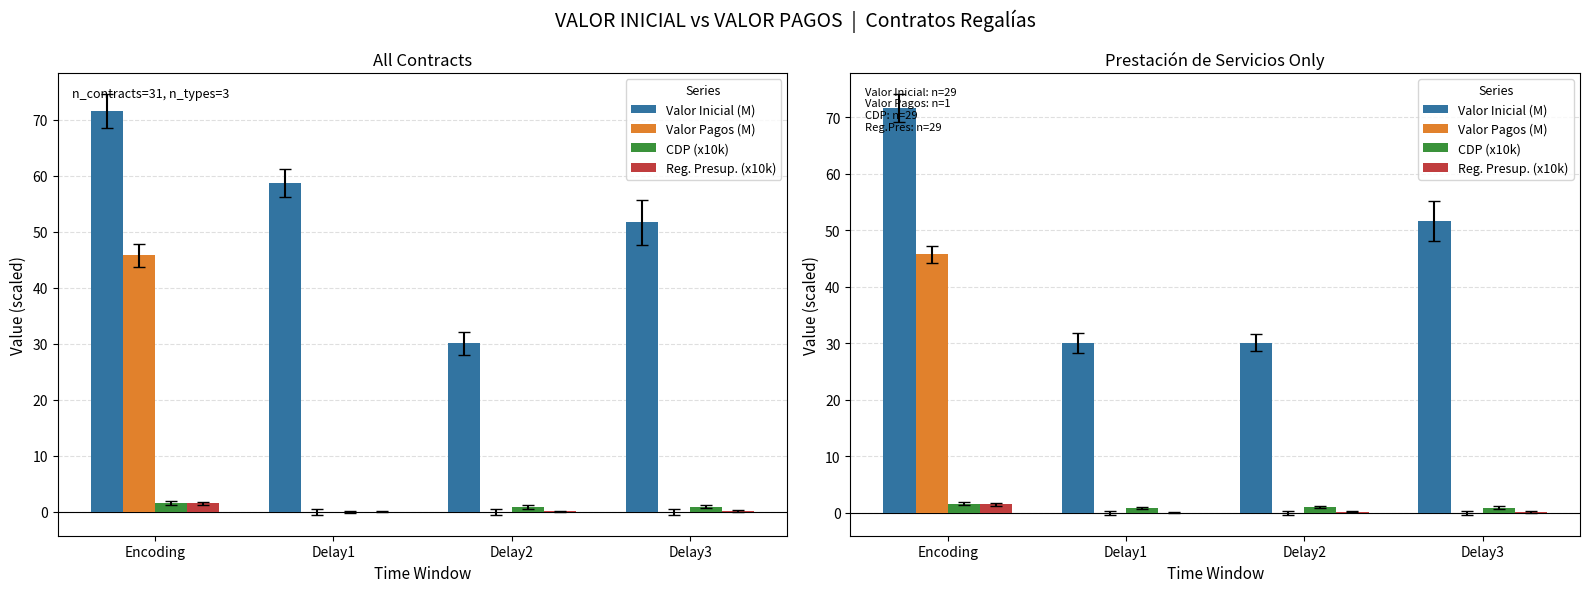

How many values in the Valor Inicial (M) series are below 51?

2